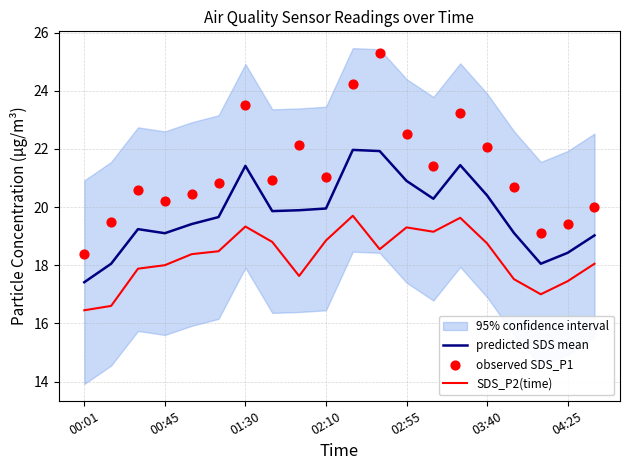

Which series contains the highest Y value?

observed SDS_P1